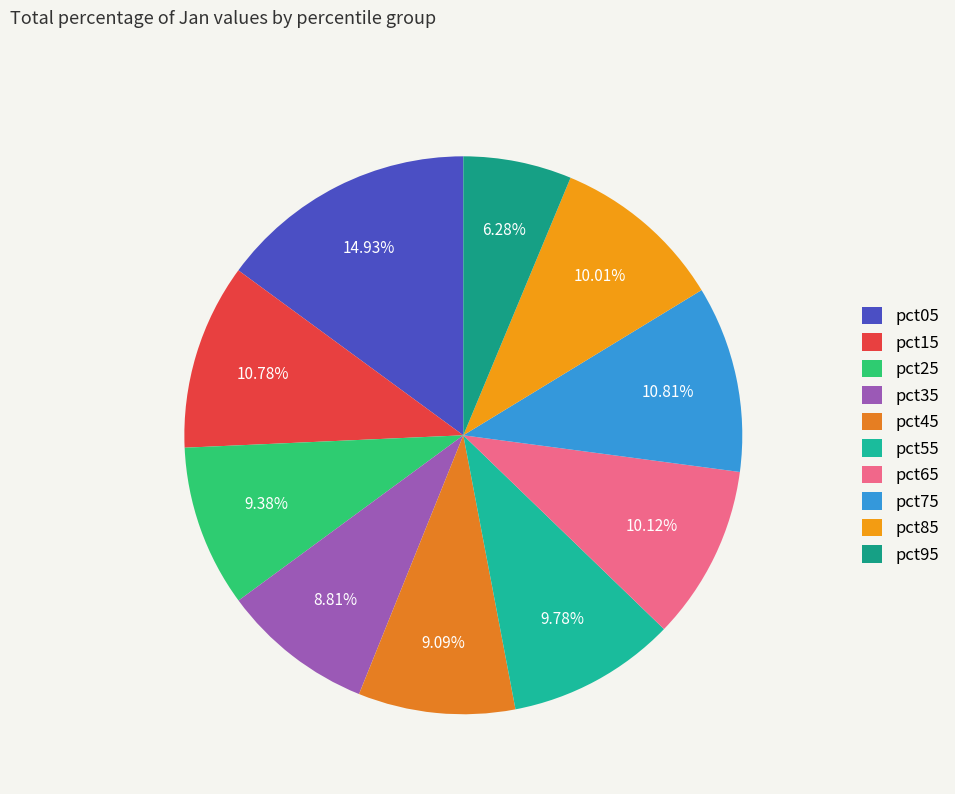

Which slice is the smallest?

pct95